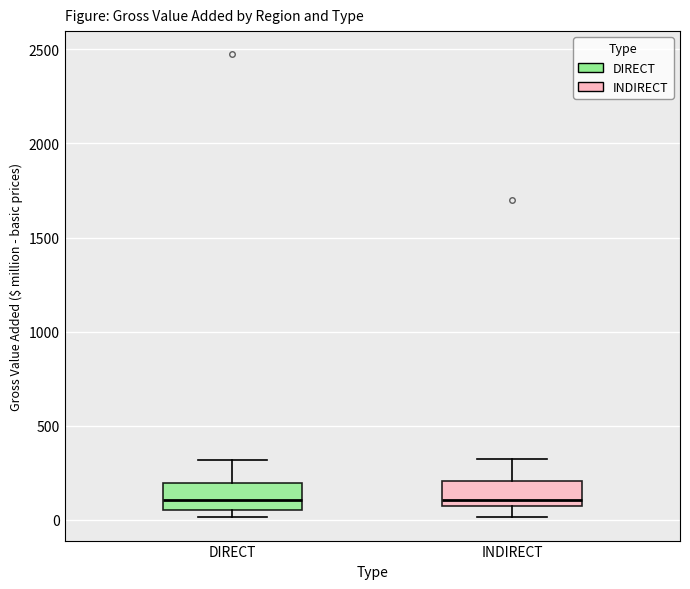

Reading left to right, transcribe this box plot: for each box, give where its median line is, the range the box spans, and where its two whiskers end, as read against the y-axis. The values are not printed on the chart, so give them approximately, as read against the axis.

DIRECT: median 100, box 50 to 200, whiskers 0 to 300
INDIRECT: median 100 (just above the box's lower edge), box 100 to 200, whiskers 0 to 300